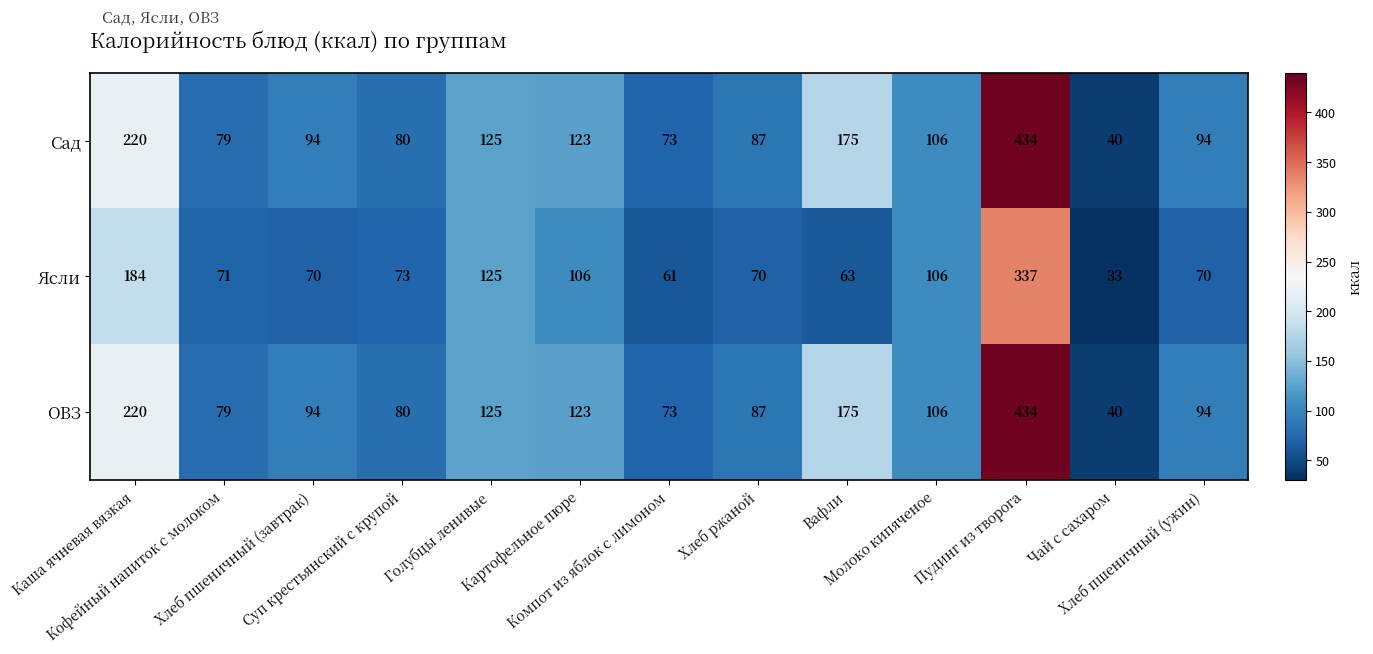

What is the spread (max minus min) of values at Хлеб ржаной?

17